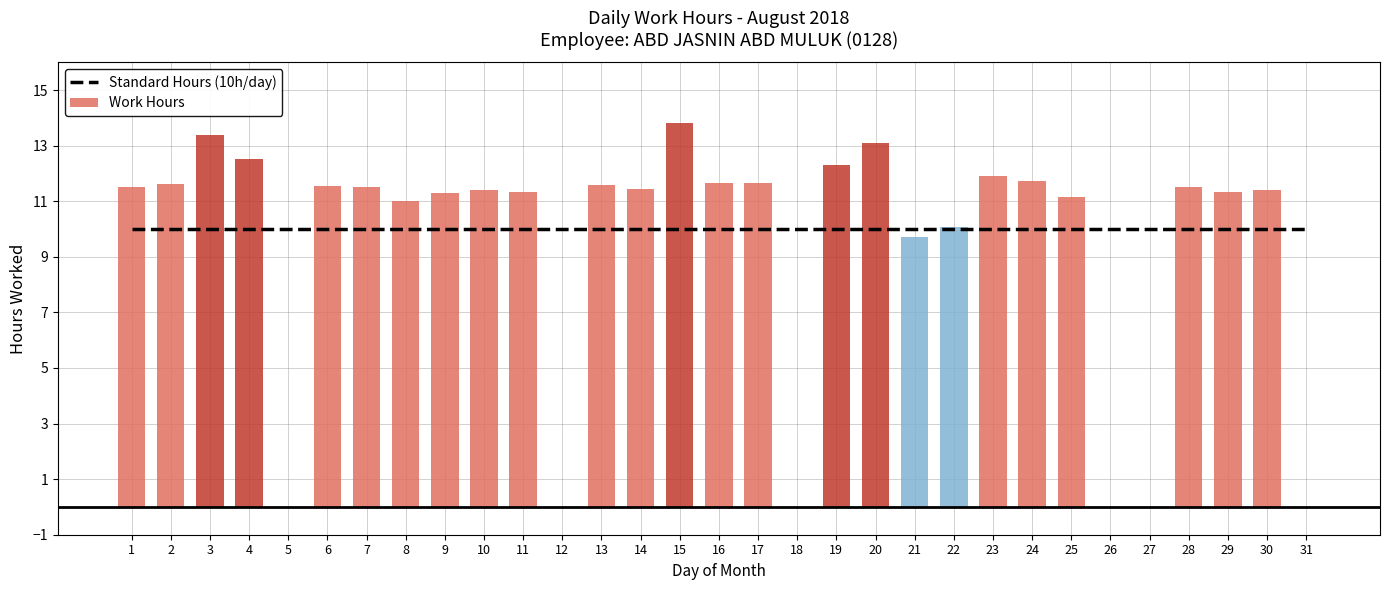

What is the sum of the values at 28 and 21?

21.2